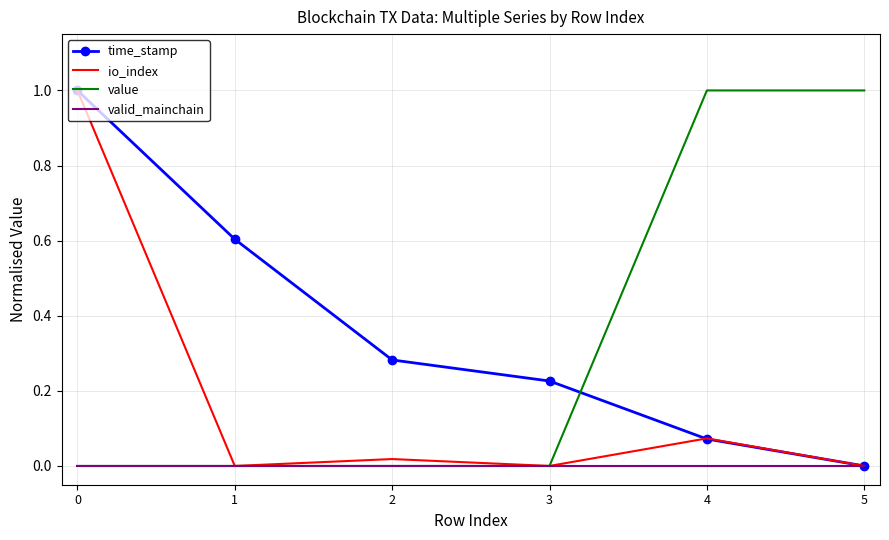

Between 2 and 4, which series saw the biggest shift?

value